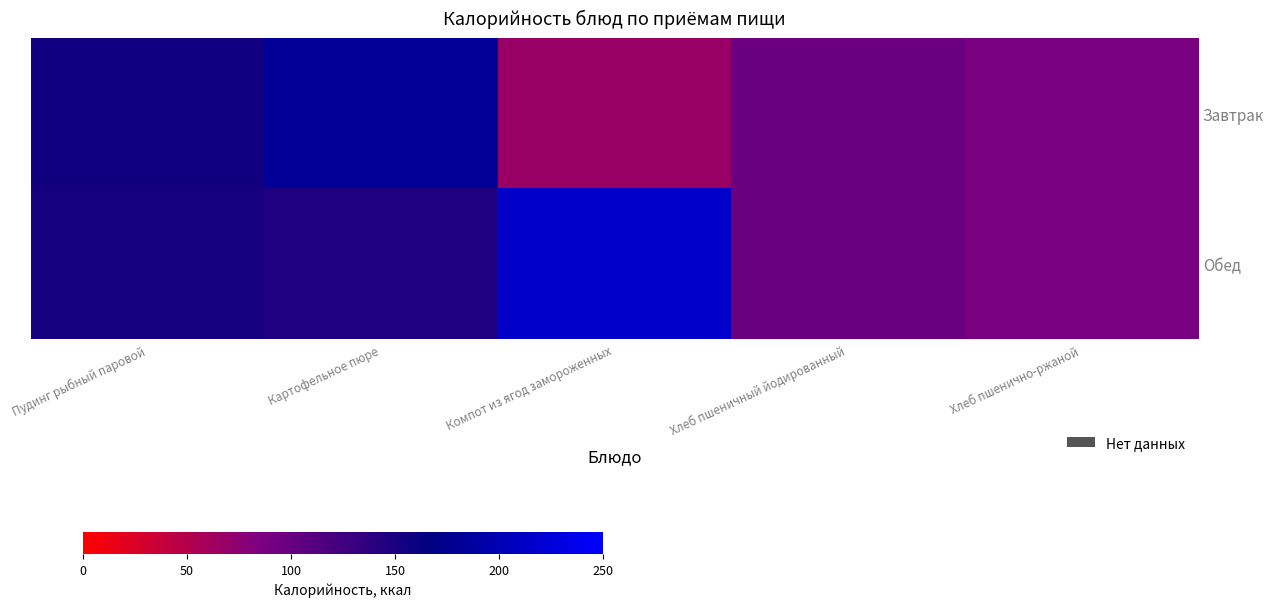

Which has a higher value, Хлеб пшеничный йодированный or Картофельное пюре?

Картофельное пюре